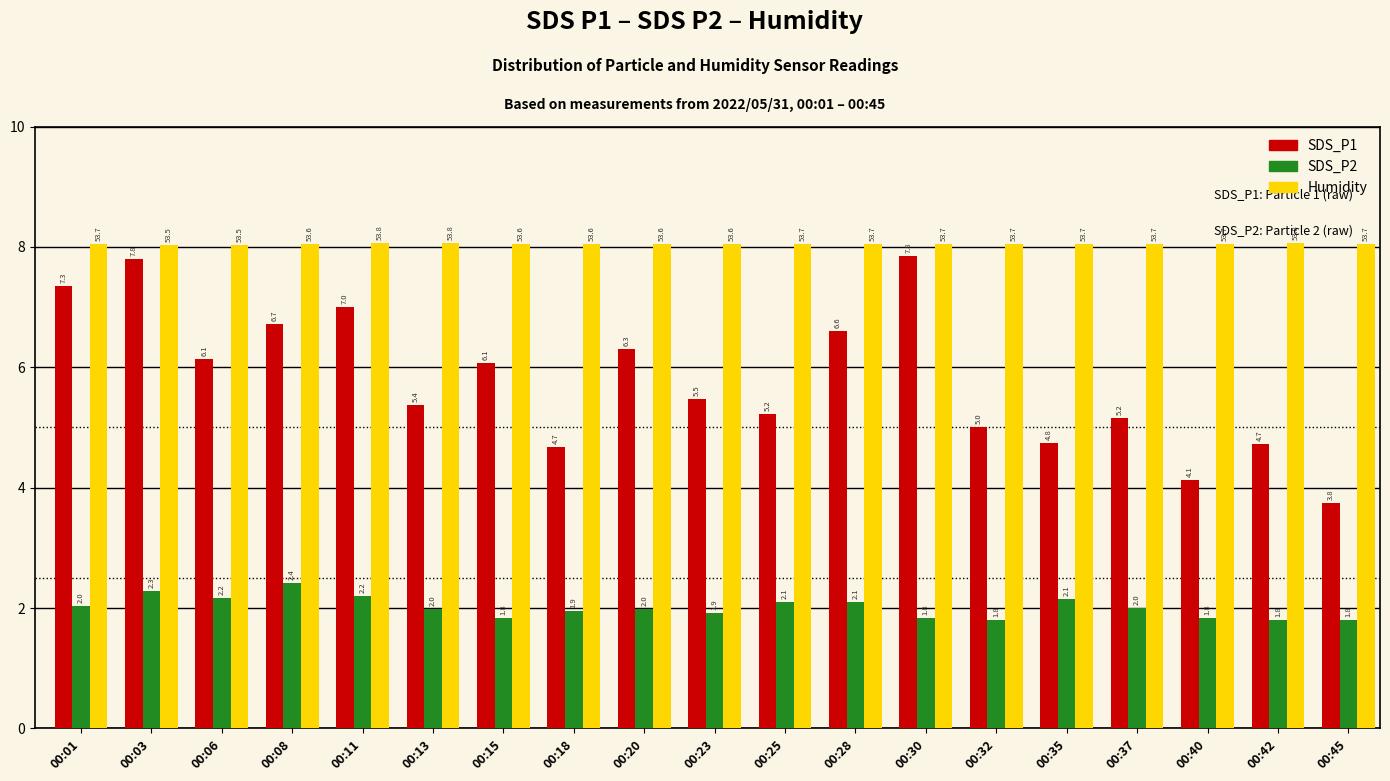

List the series in order of their peak value, highest first.

Humidity, SDS_P1, SDS_P2